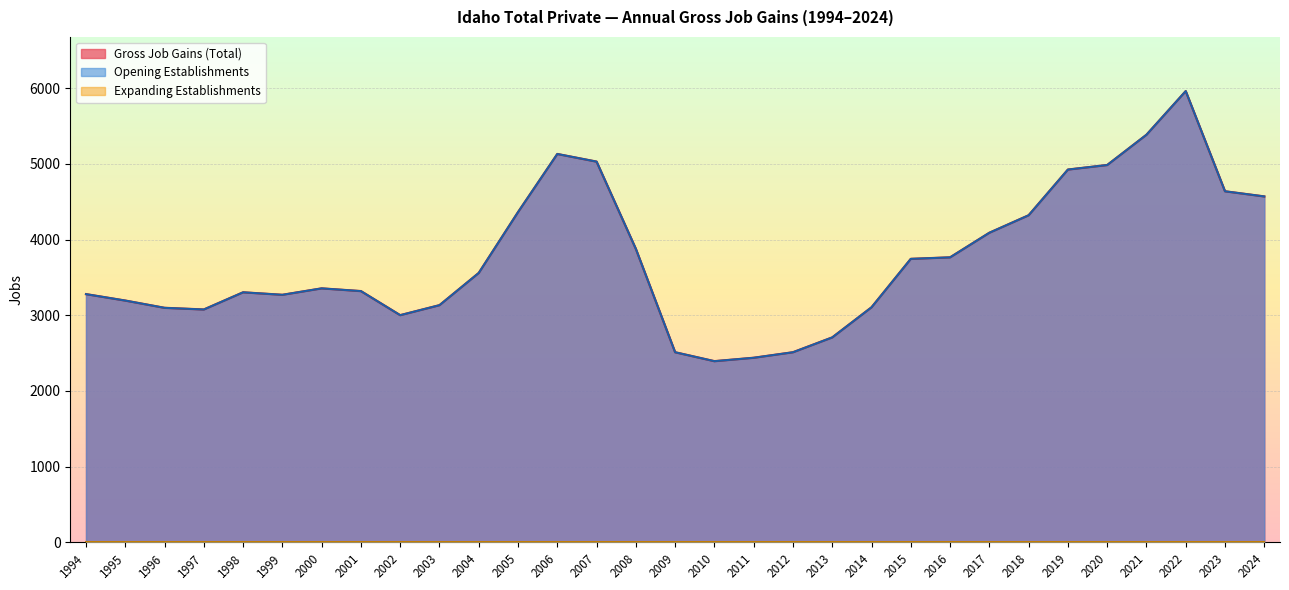

What is the minimum value shown in the chart?

2394